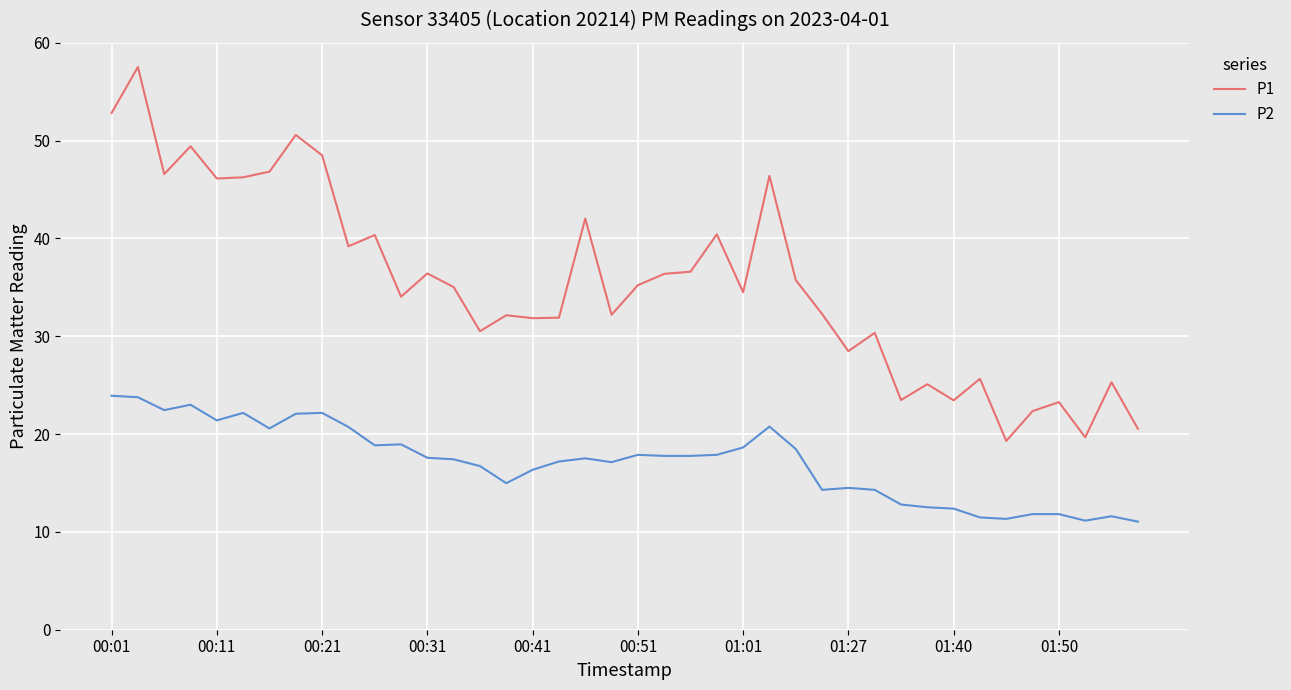

True or false: P1 and P2 intersect in this chart.

False